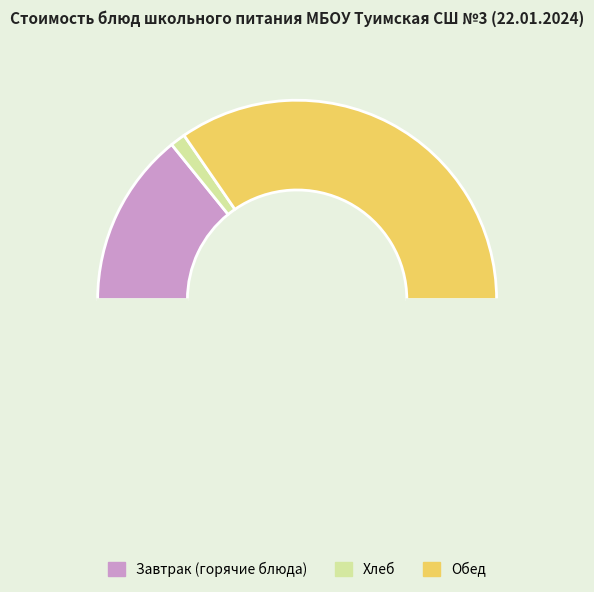

How many slices are in this pie chart?

4